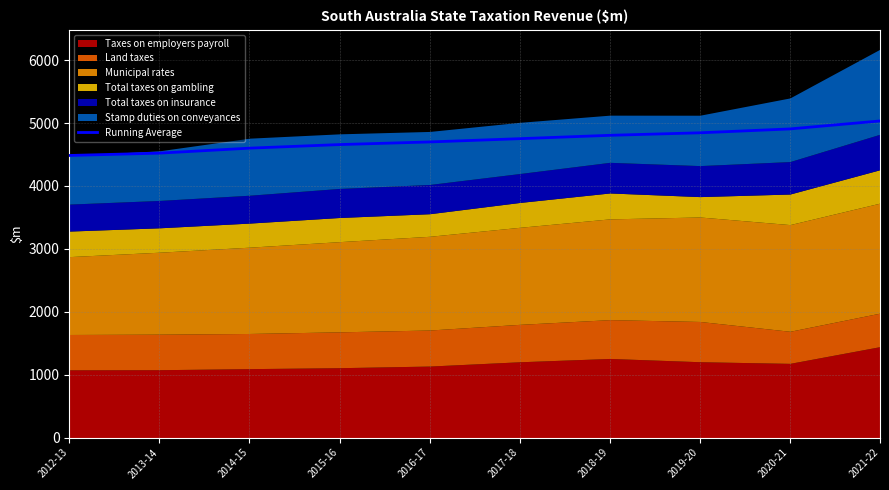

Reading right to left, list all the values displayed in this chart.

5033.8	4907.0	4845.4	4805.4	4752.0	4700.0	4658.2	4601.3	4522.0	4485.0